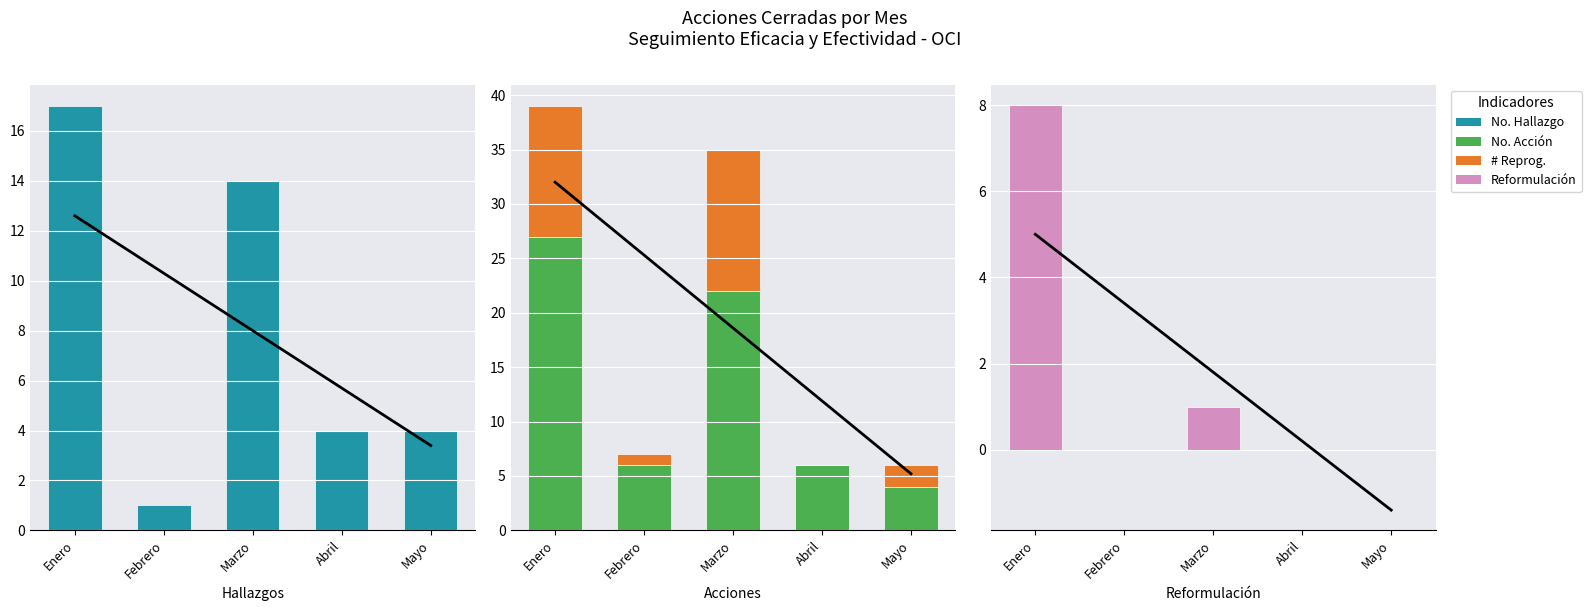

Which series has the largest total across all categories?

No. Accion Sum